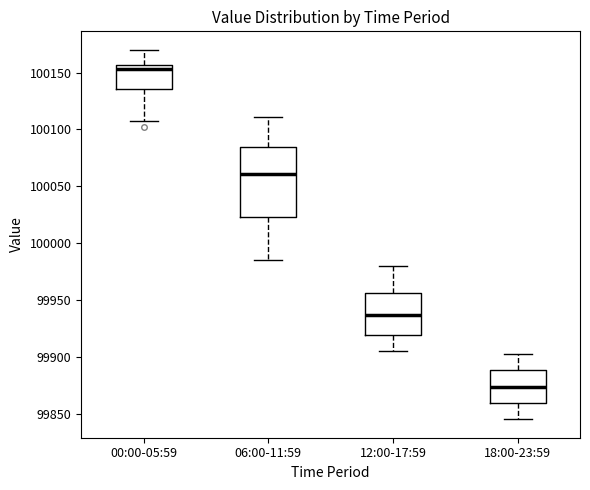

Reading left to right, transcribe this box plot: for each box, give where its median line is, the range the box spans, and where its two whiskers end, as read against the y-axis. The values are not printed on the chart, so give them approximately, as read against the axis.

00:00-05:59: median 100155 (just below the box's upper edge), box 100135 to 100155, whiskers 100105 to 100170
06:00-11:59: median 100060, box 100025 to 100085, whiskers 99985 to 100110
12:00-17:59: median 99935, box 99920 to 99955, whiskers 99905 to 99980
18:00-23:59: median 99875, box 99860 to 99890, whiskers 99845 to 99900